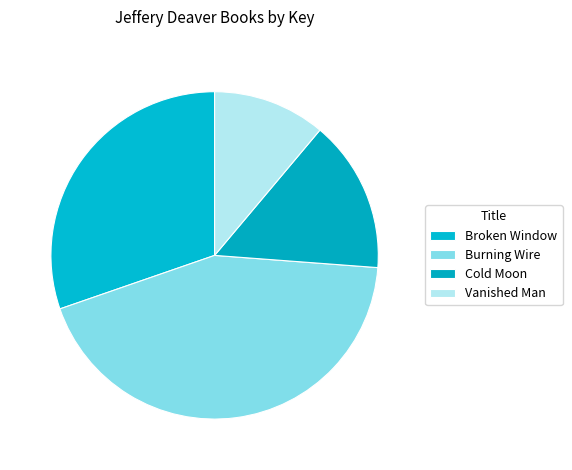

How many segments does this pie chart have?

4